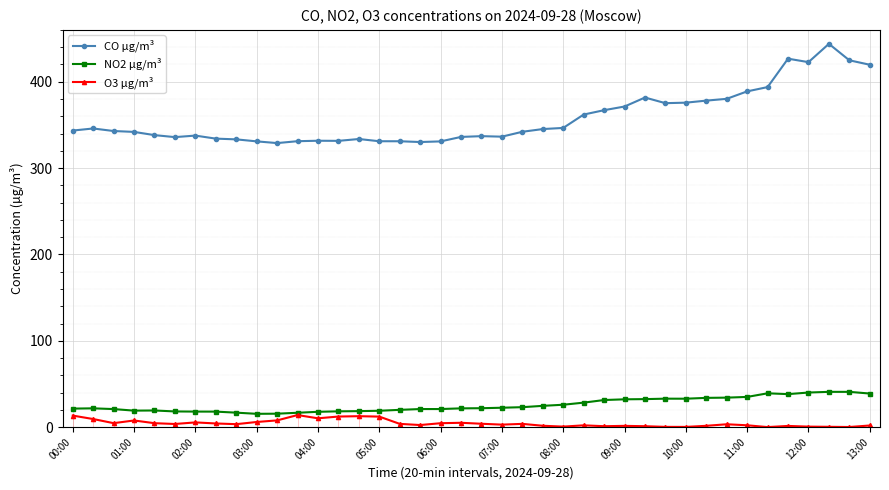

True or false: O3 µg/m³ and CO µg/m³ cross at least once.

False